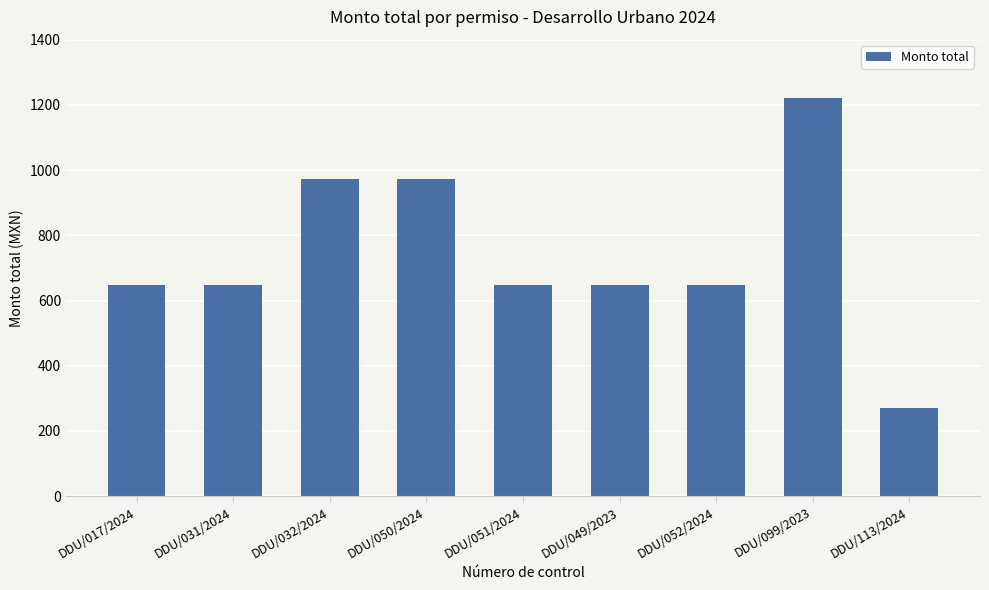

What is the smallest value displayed?

271.4